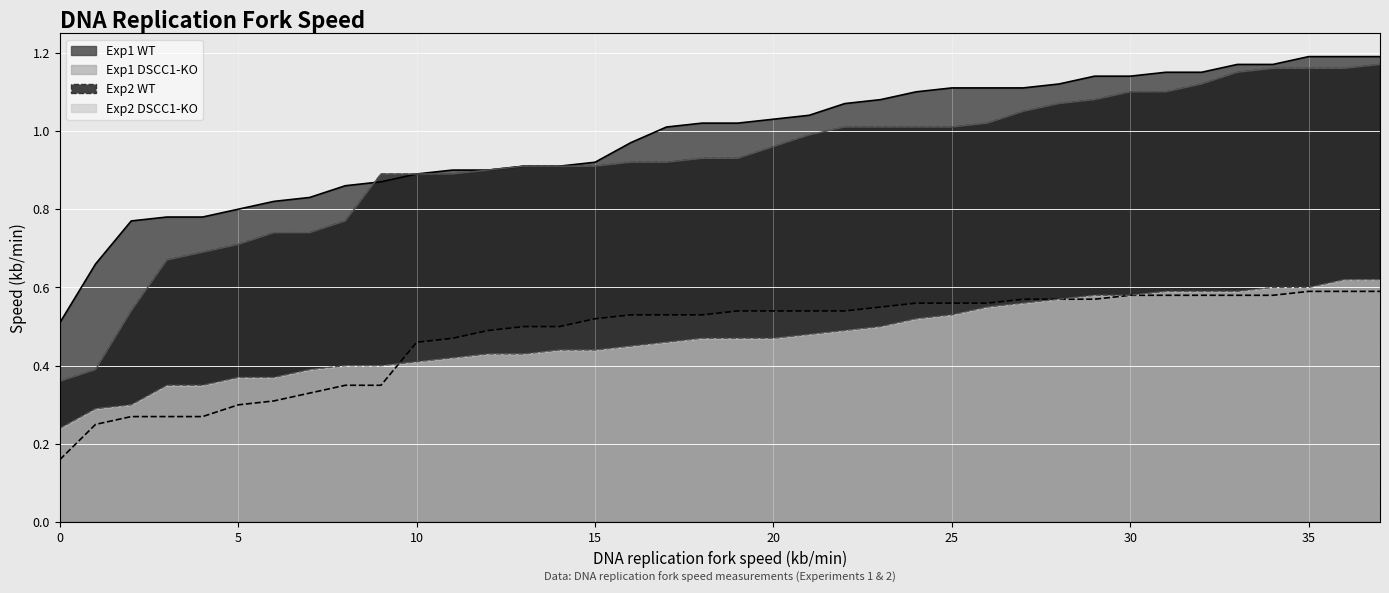

At which category is the sum across all series the highest?

37